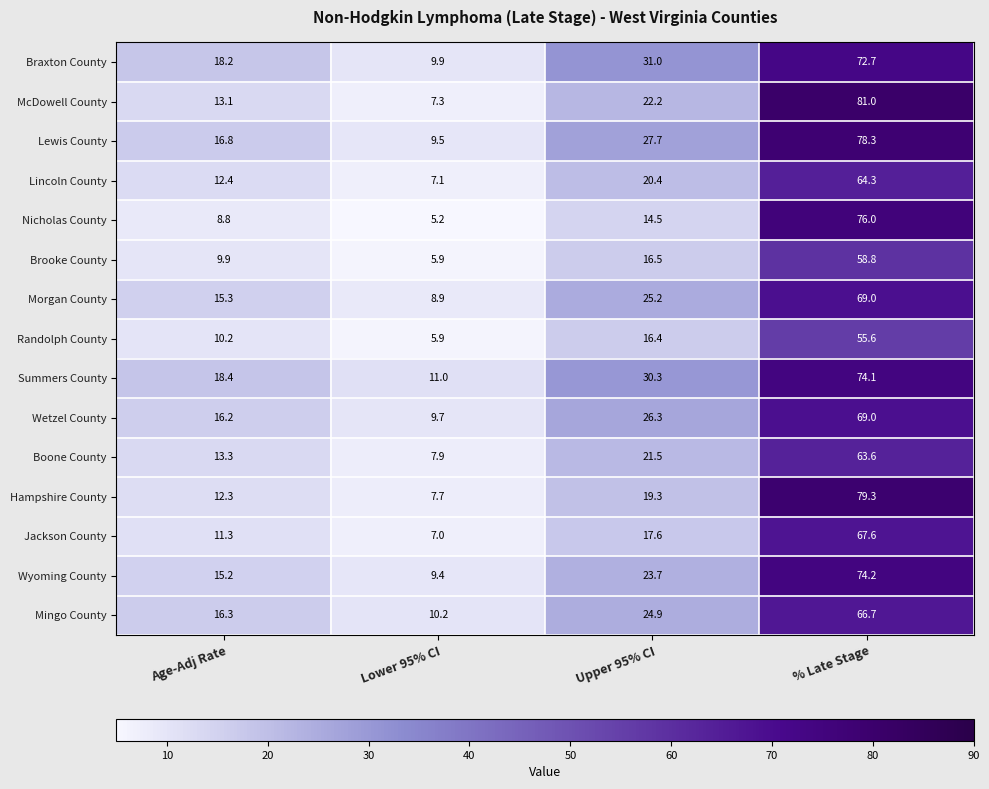

What is the total value across all series at Upper 95% CI?

337.5